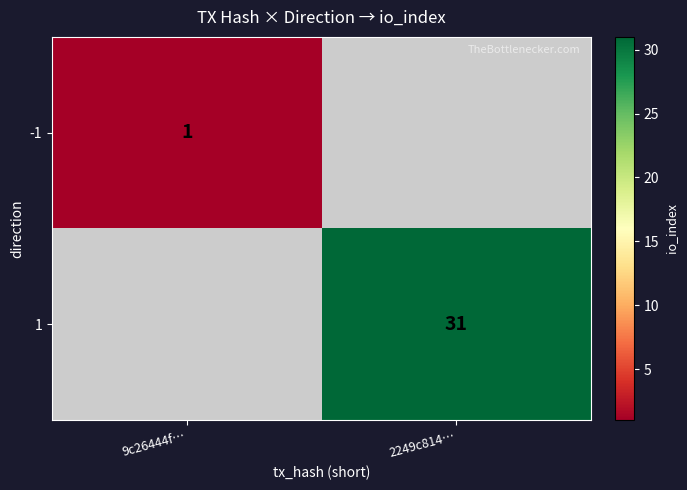

Which category has the highest value across all series?

2249c814…